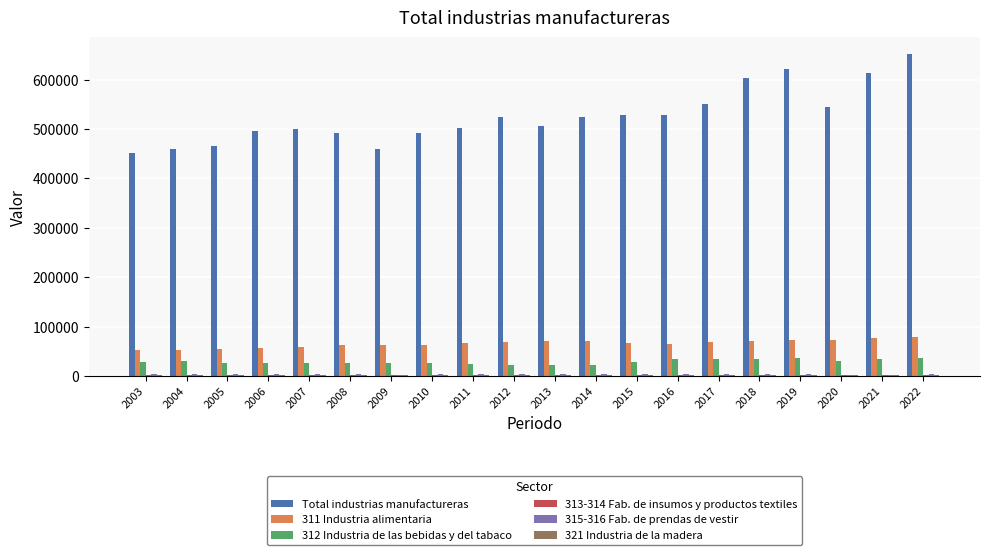

How many groups of bars are there?

20